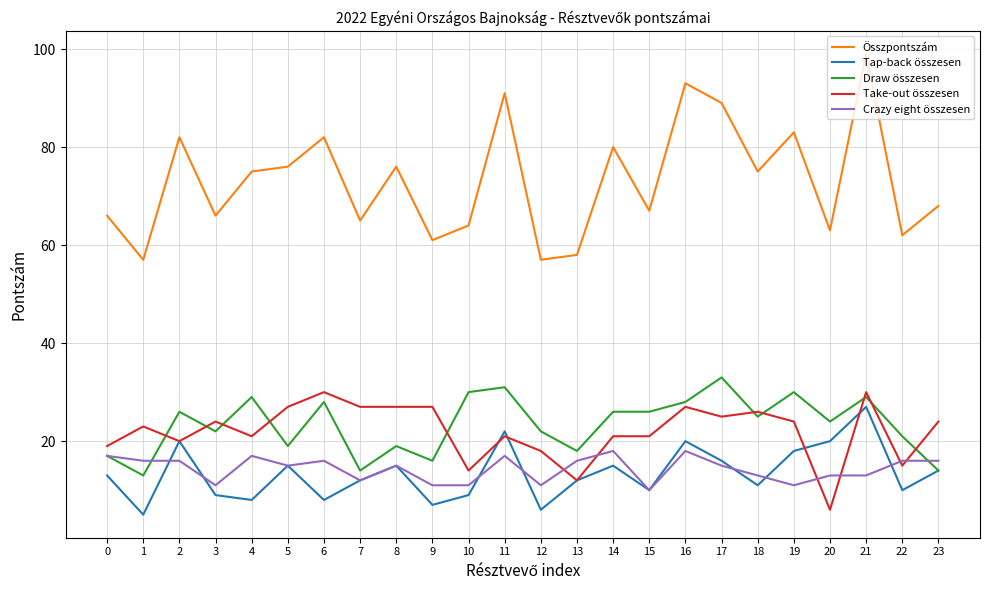

At which category is the sum across all series the highest?

21